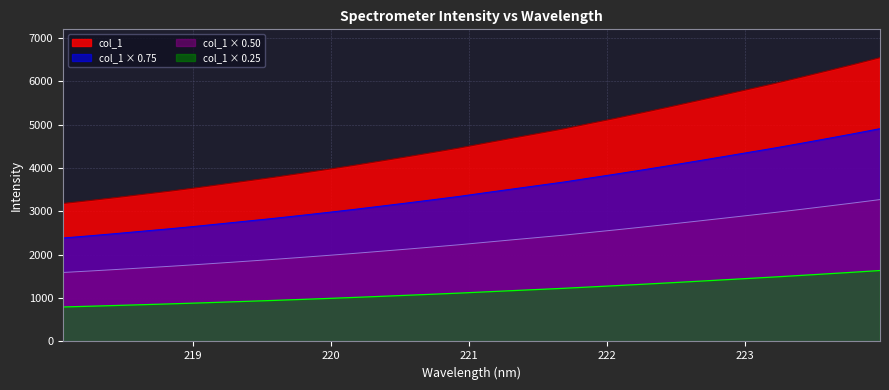

What is the label of the 30th point from the left?

223.5987